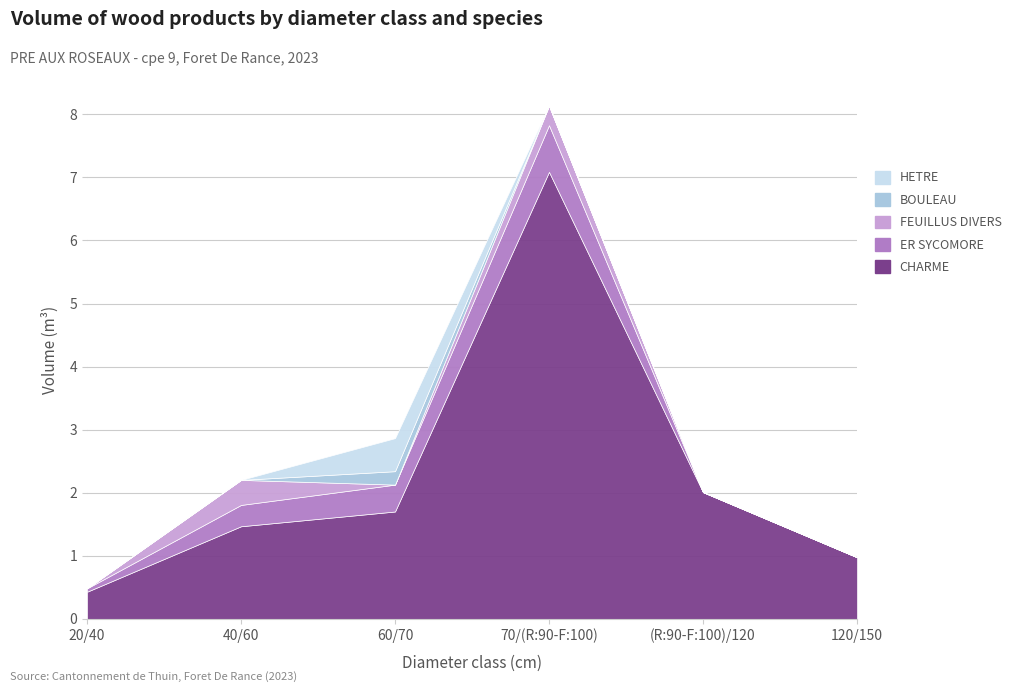

What are all the series names shown in the legend?

CHARME, ER SYCOMORE, FEUILLUS DIVERS, BOULEAU, HETRE